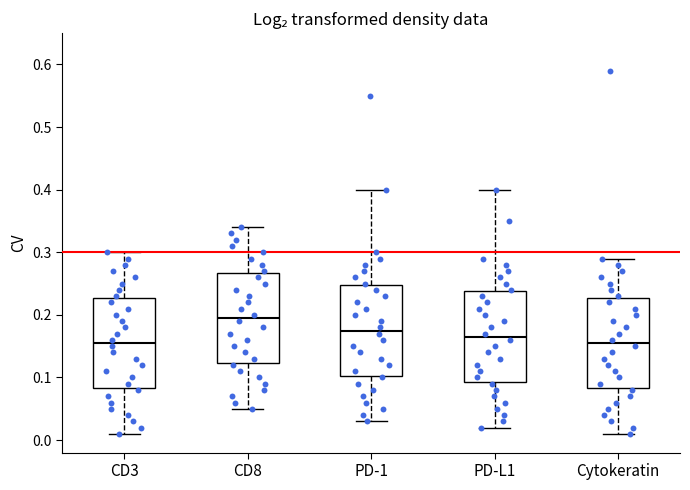

Reading left to right, transcribe this box plot: for each box, give where its median line is, the range the box spans, and where its two whiskers end, as read against the y-axis. The values are not printed on the chart, so give them approximately, as read against the axis.

CD3: median 0.16, box 0.08 to 0.23, whiskers 0.01 to 0.30
CD8: median 0.20, box 0.12 to 0.27, whiskers 0.05 to 0.34
PD-1: median 0.18, box 0.10 to 0.25, whiskers 0.03 to 0.40
PD-L1: median 0.17, box 0.09 to 0.24, whiskers 0.02 to 0.40
Cytokeratin: median 0.16, box 0.08 to 0.23, whiskers 0.01 to 0.29